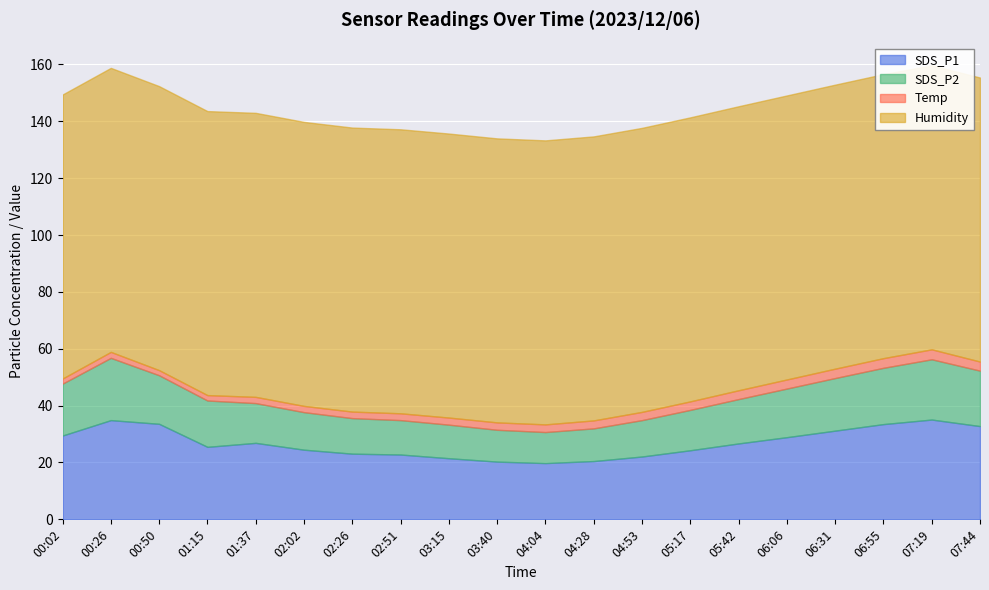

Which series has the largest range (max minus min)?

SDS_P1